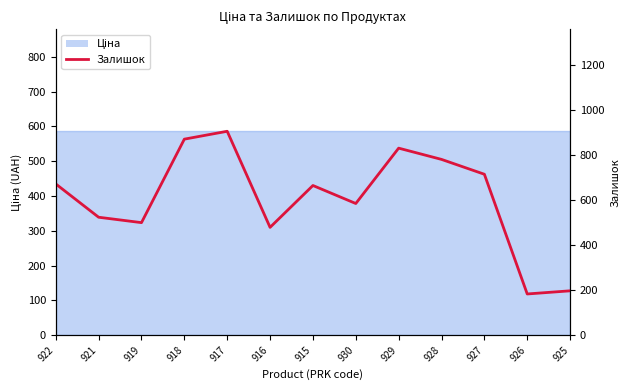

List the labels in order of value, smallest first.

926, 925, 916, 919, 921, 930, 915, 922, 927, 928, 929, 918, 917